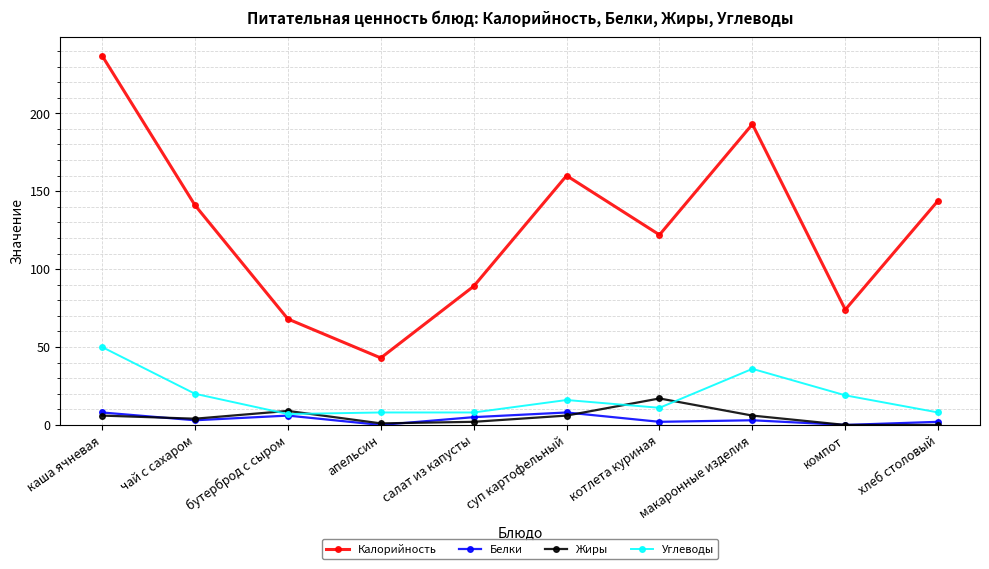

The Калорийность series shows 214 at чай с сахаром. True or false?

False